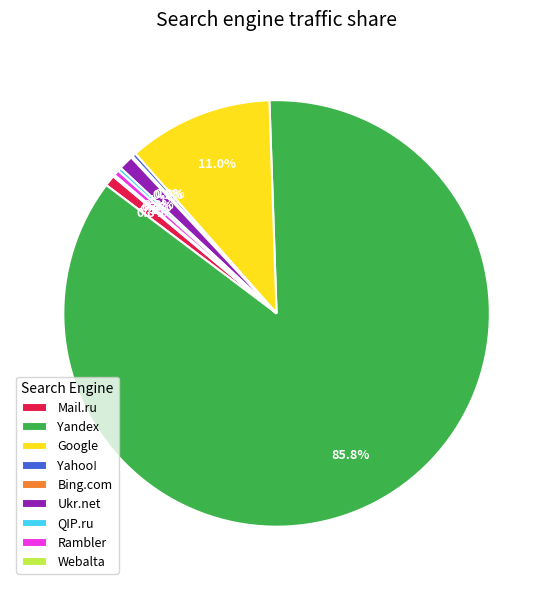

What is the largest slice in the pie chart?

Yandex